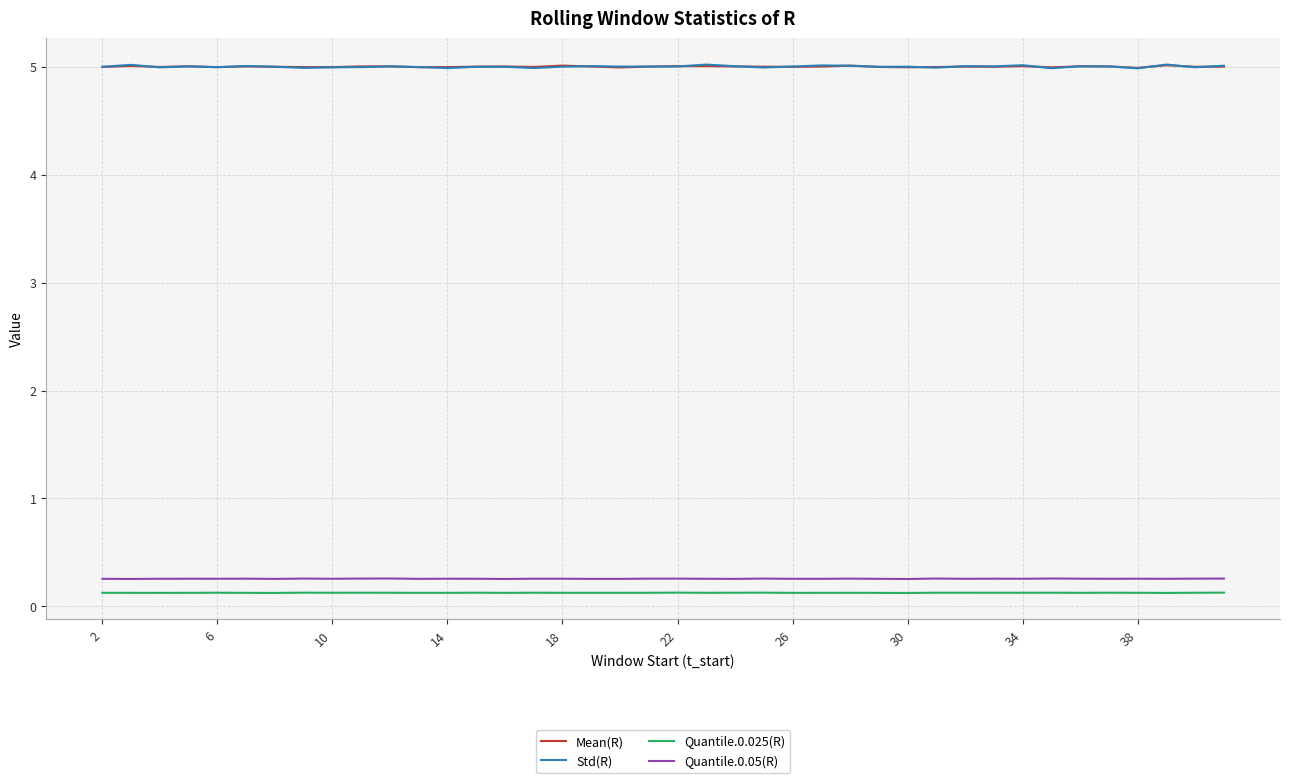

What is the greatest value displayed?

5.0